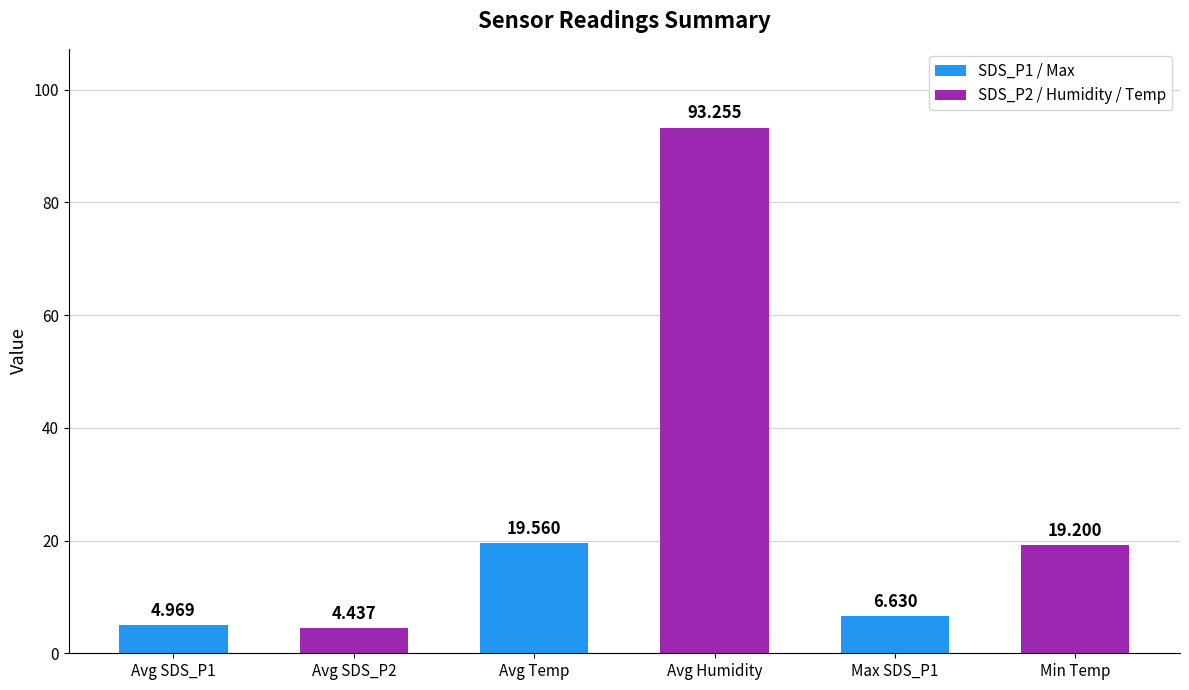

What is the label of the 5th bar from the right?

Avg SDS_P2